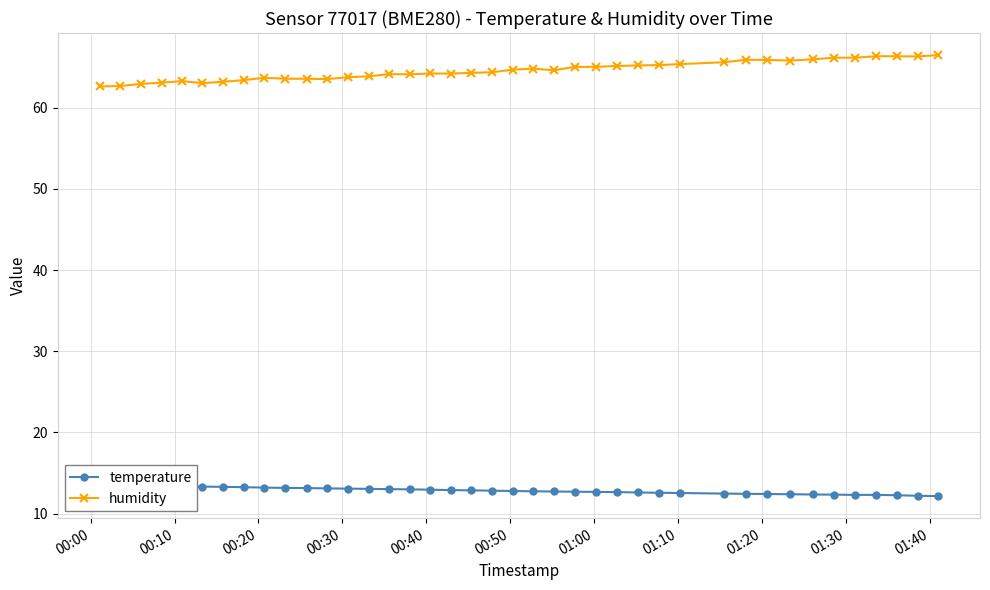

Is this an area chart (filled region under the line)?

No